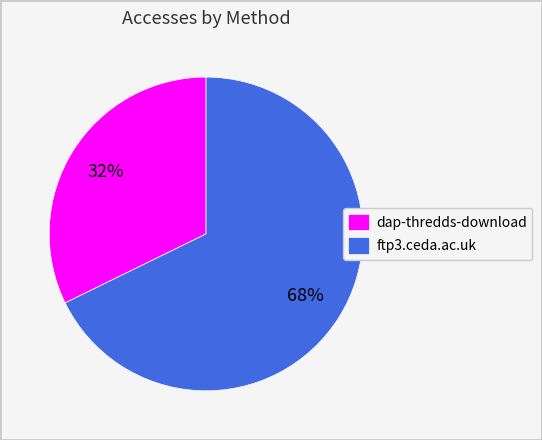

The ftp3.ceda.ac.uk slice represents 57% of the pie. True or false?

False